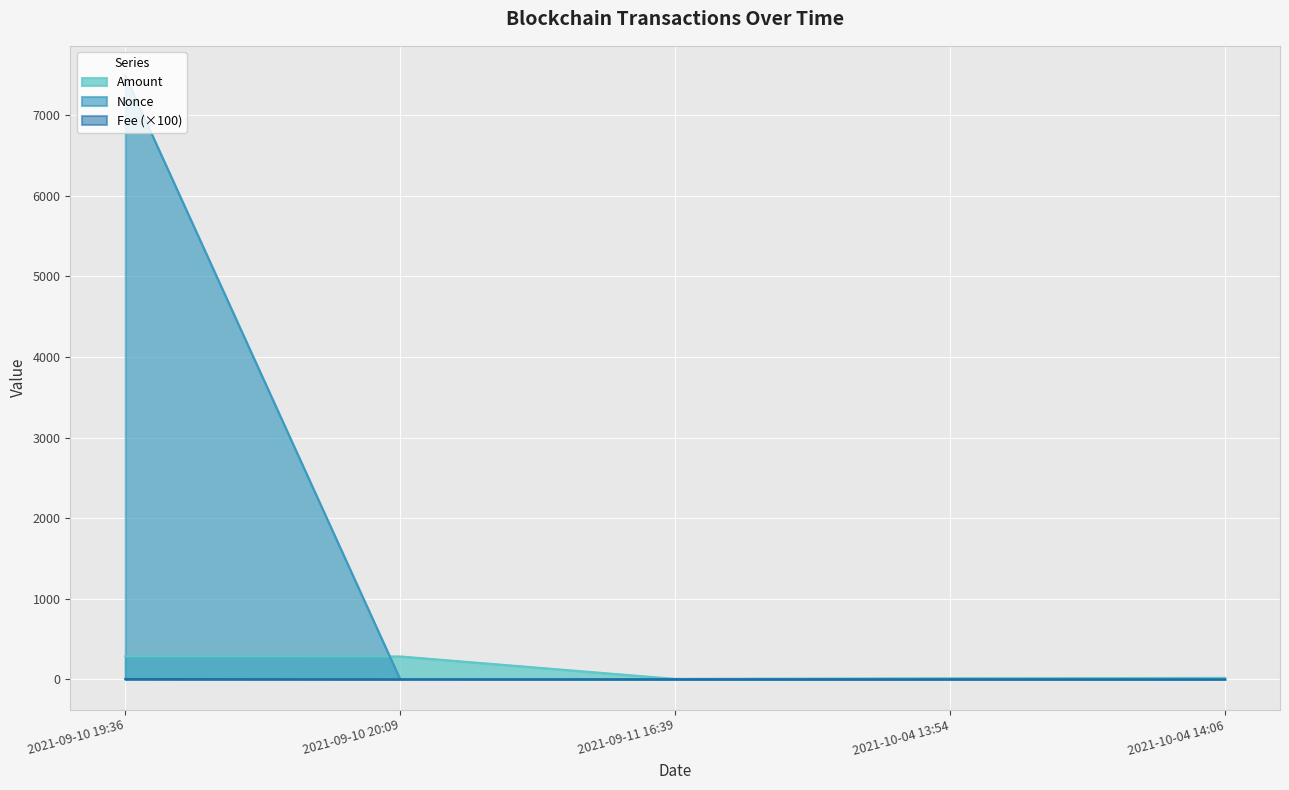

What position from the left is 2021-09-11 16:39?

3